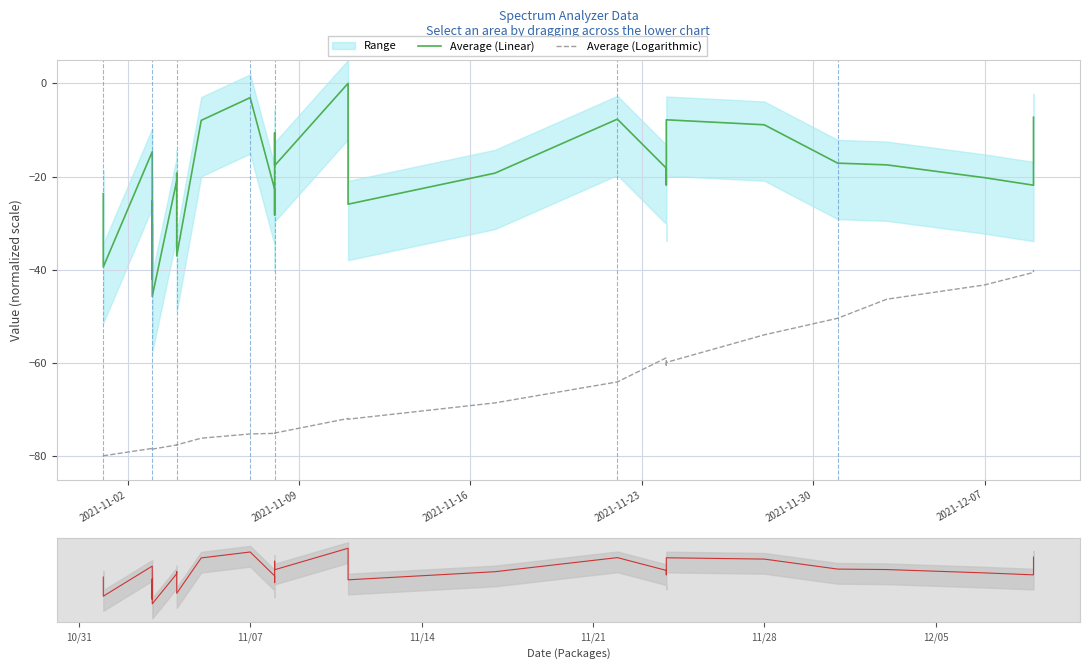

Which series has the largest range (max minus min)?

Average (Linear)